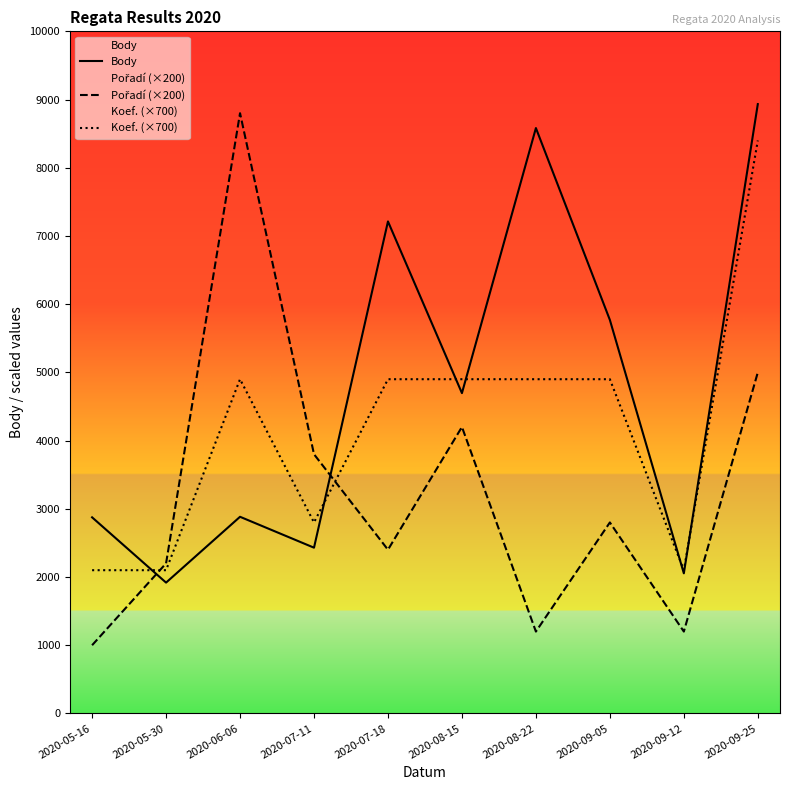

Between 2020-07-18 and 2020-09-05, which is larger?

2020-07-18